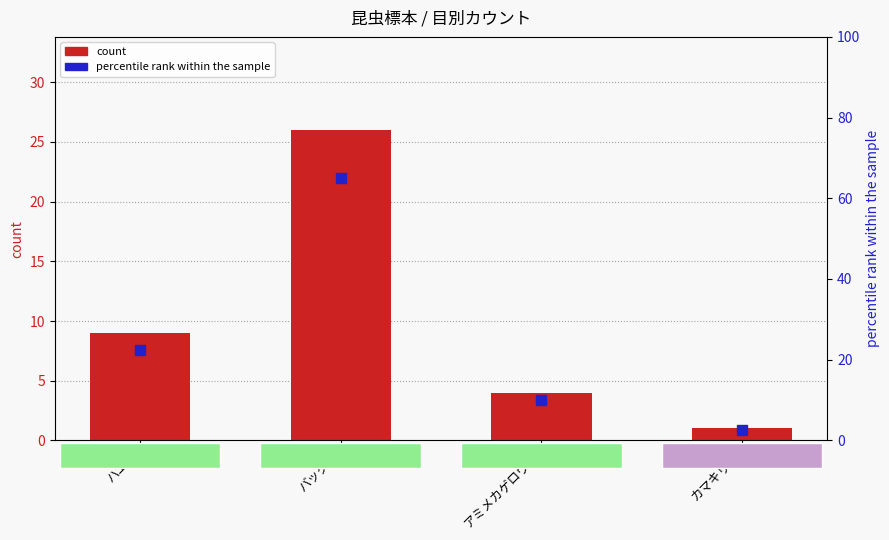

Which series reaches the minimum Y coordinate?

count